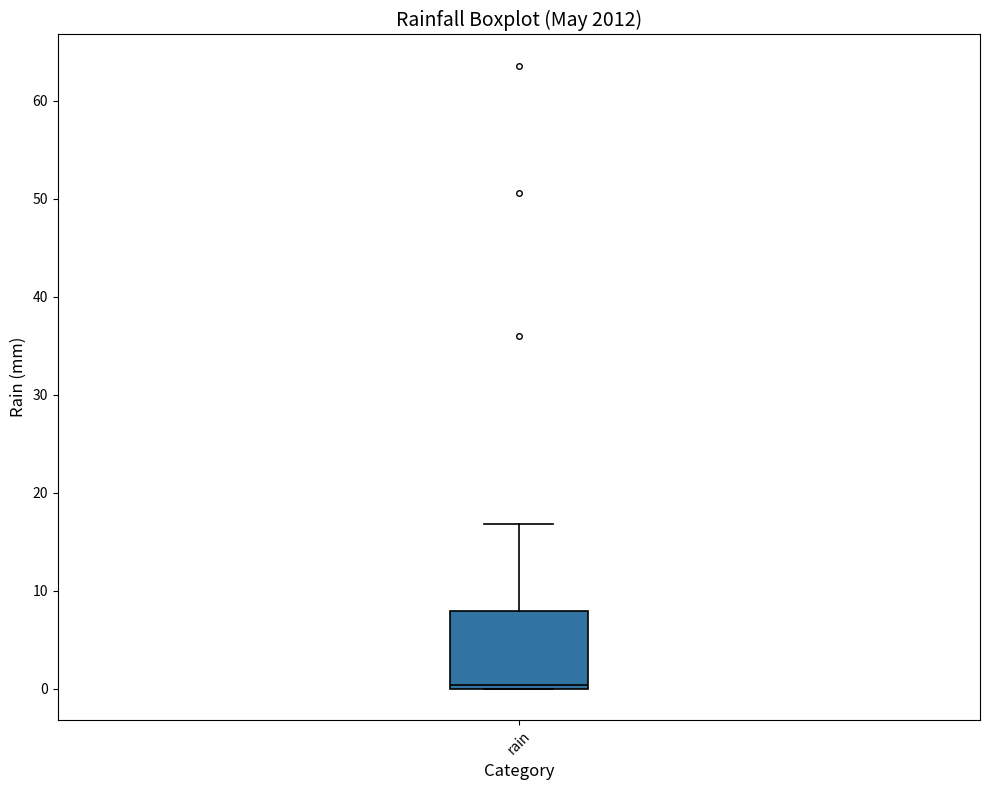

Read this box plot against the y-axis: the position of the median line, the range covered by the box, and the ends of both whiskers. The values are not printed on the chart, so give them approximately, as read against the axis.

median 0 (just above the box's lower edge), box 0 to 8, whiskers 0 to 17